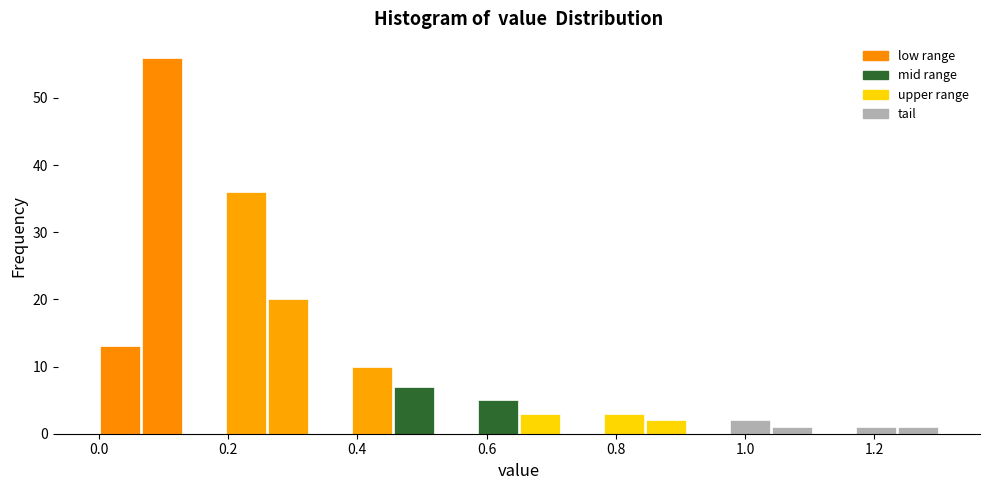

Around what value on the x-axis is the tallest bar? Give the approximate position of its centre, as read against the axis.

0.10